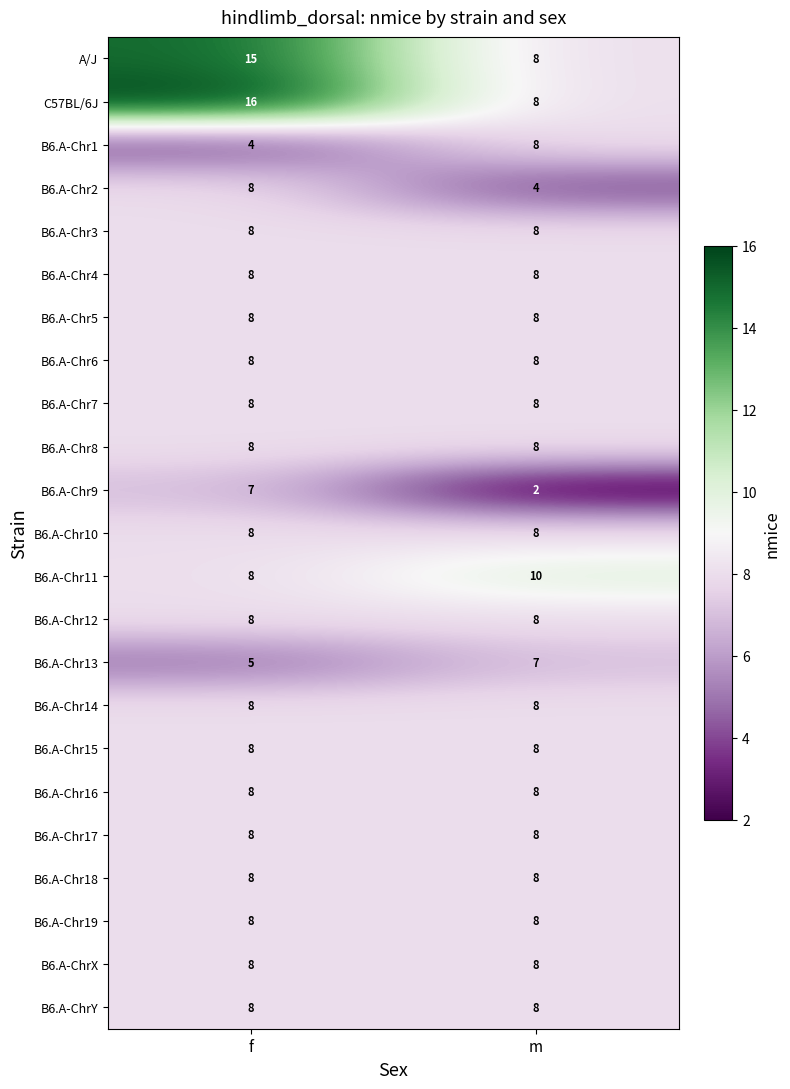

What is the total value across all series at f?

191